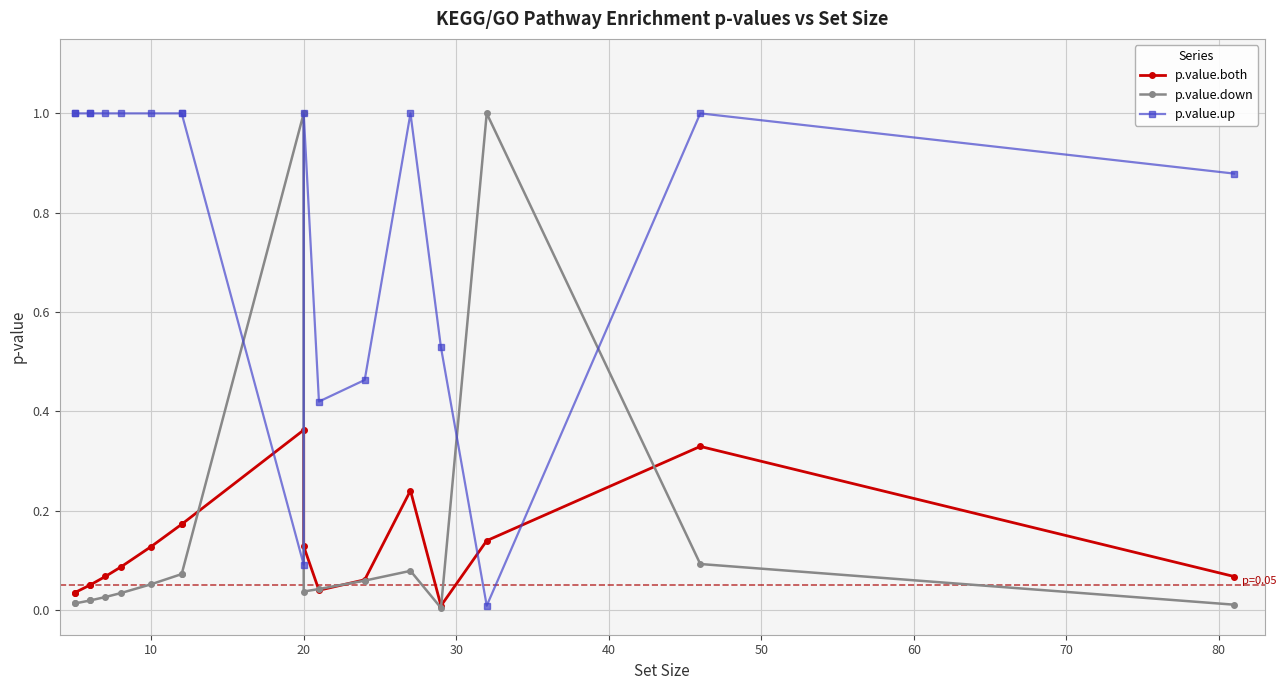

The p.value.both series shows 0.0 at 50. True or false?

False